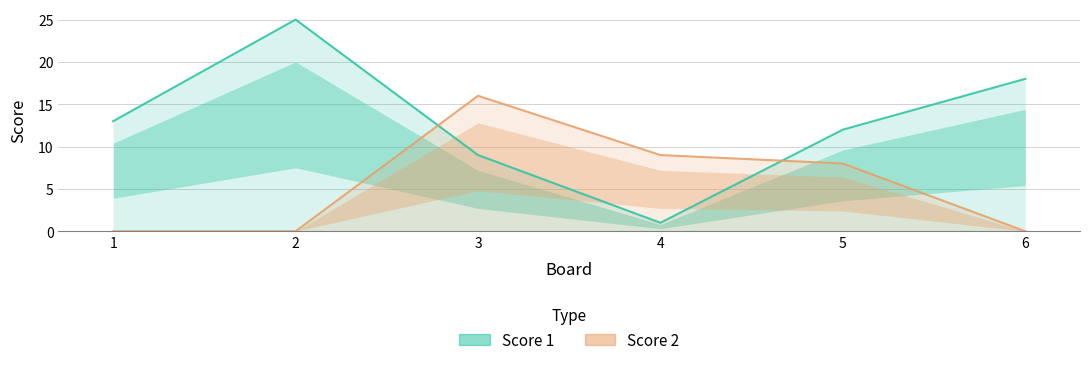

The value of Score 1 at 6 is 18. True or false?

True